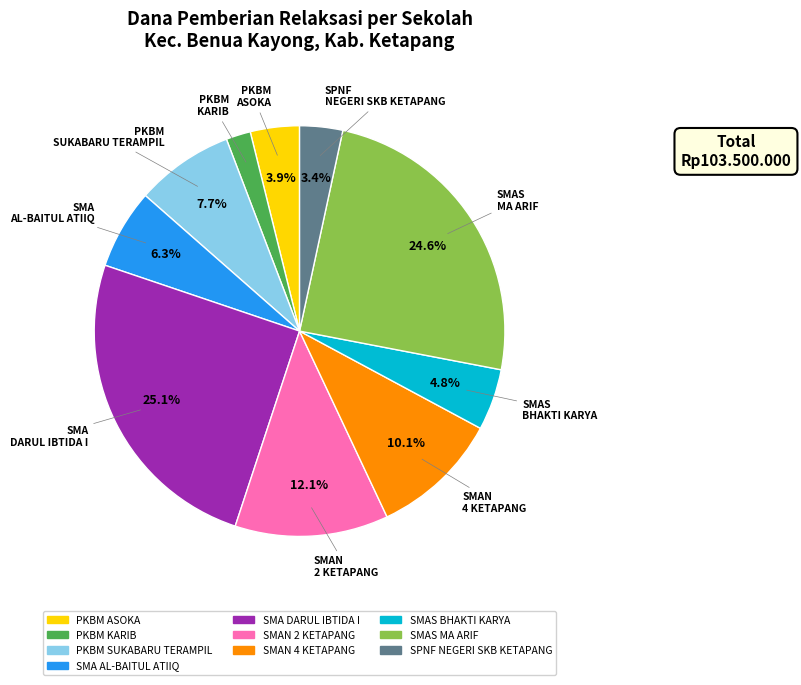

Combined, what portion of the pie is SMAS BHAKTI KARYA and SMAN 2 KETAPANG?

16.9%